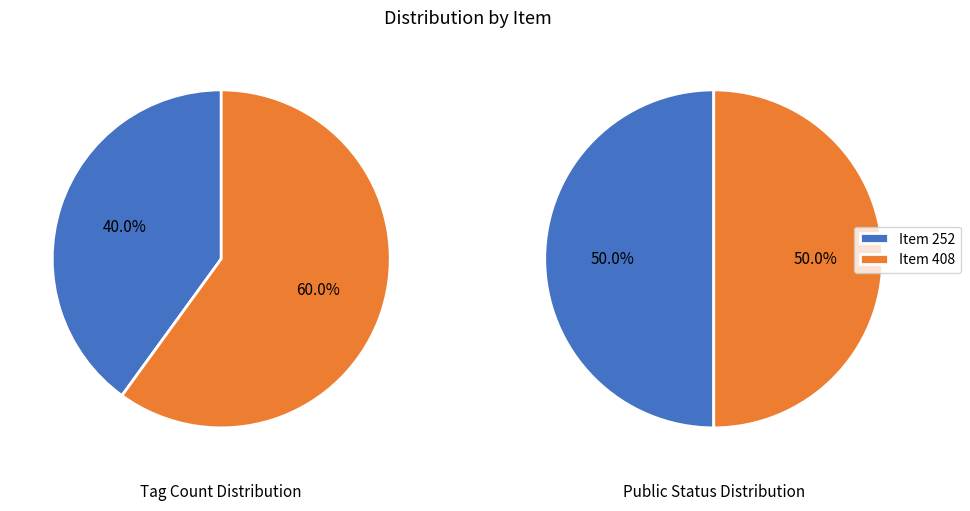

Combined, what portion of the pie is 408 and 252?

100.0%